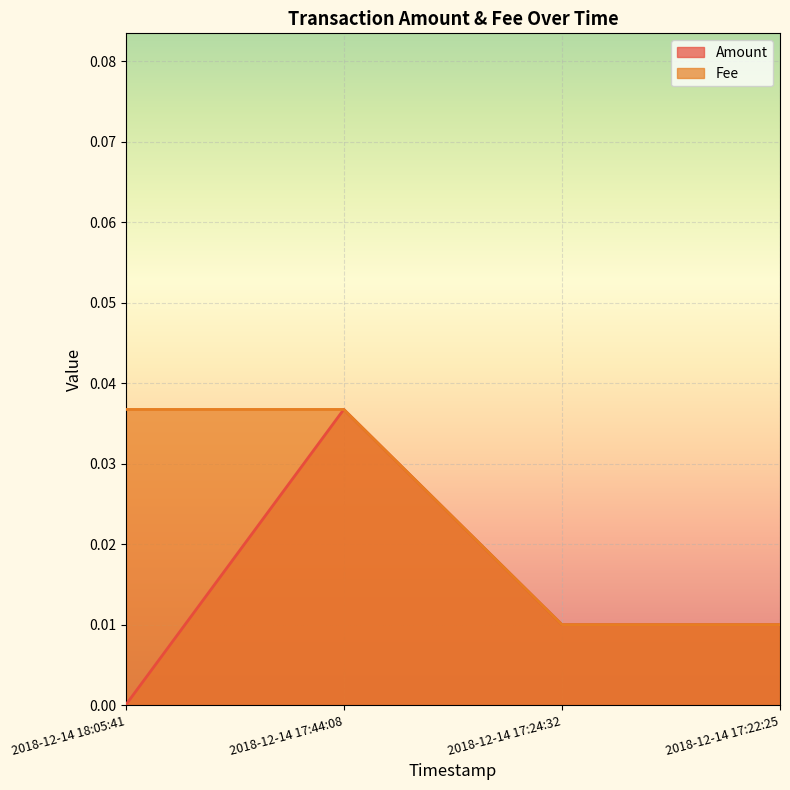

True or false: Amount has a value of 0.0 at 2018-12-14 18:05:41.

True